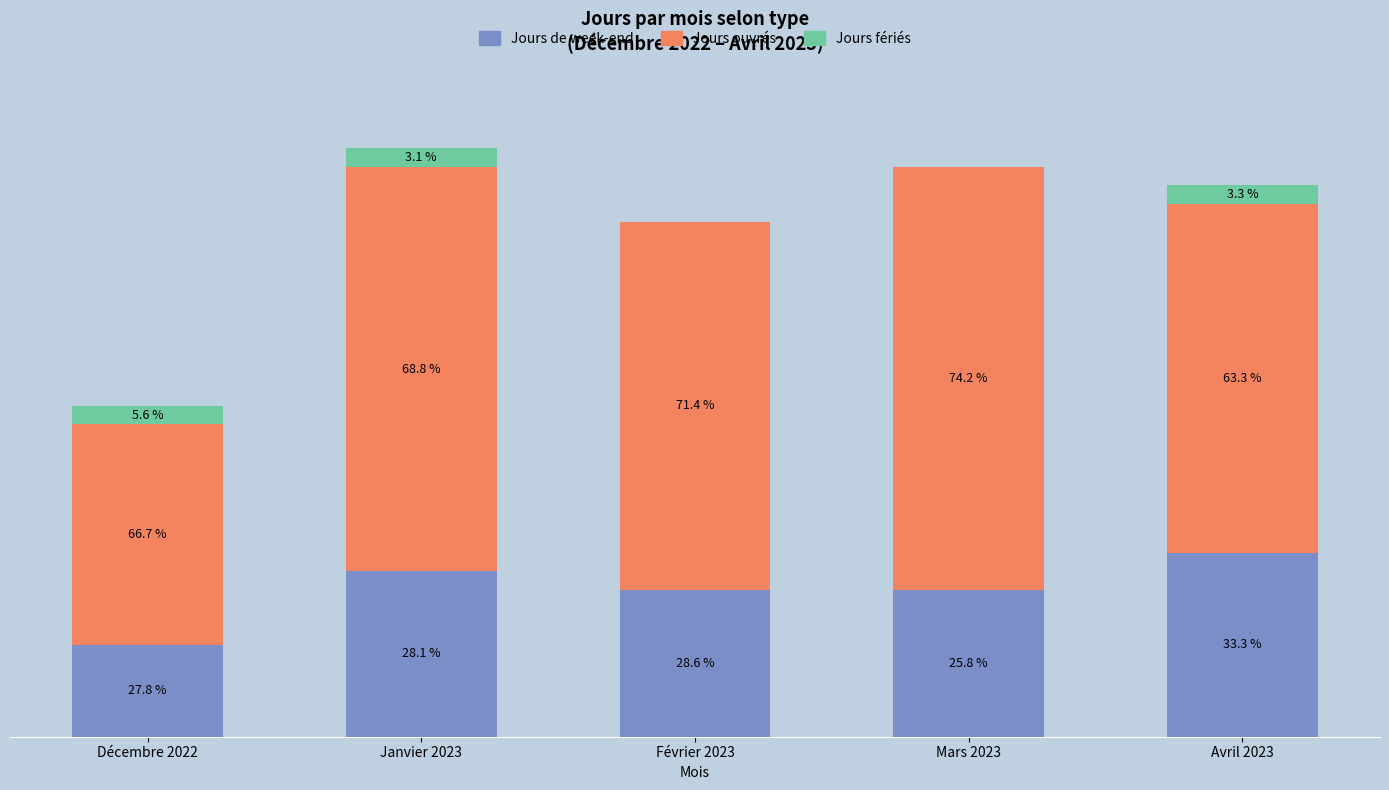

Are the bars grouped side by side (vs. stacked)?

No